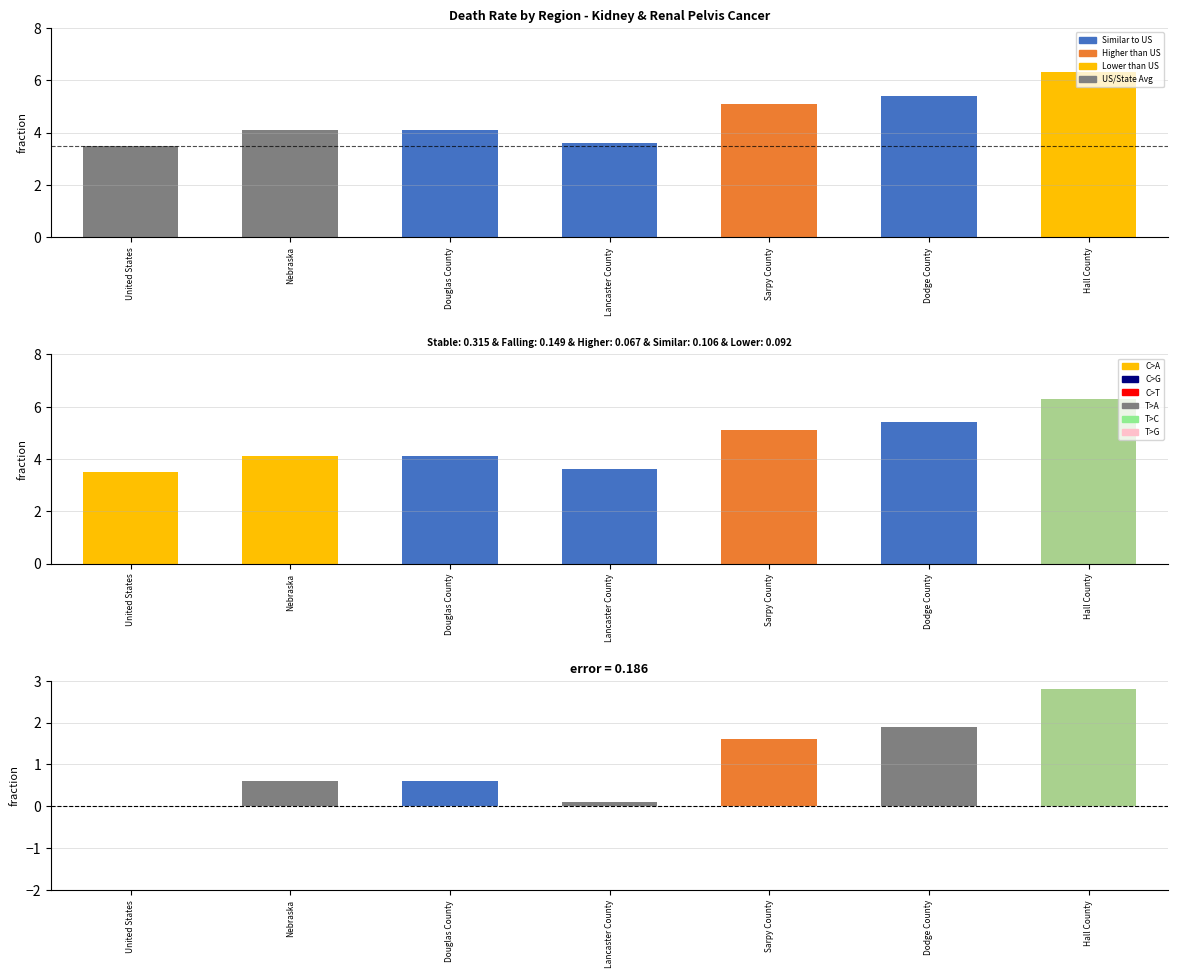

Reading left to right, transcribe all the data shown in this chart.

Death Rate: United States=3.5	Nebraska=4.1	Douglas County=4.1	Lancaster County=3.6	Sarpy County=5.1	Dodge County=5.4	Hall County=6.3
Rate Ratio: United States=3.5	Nebraska=4.1	Douglas County=4.1	Lancaster County=3.6	Sarpy County=5.1	Dodge County=5.4	Hall County=6.3
Difference from US Rate: United States=0.0	Nebraska=0.6	Douglas County=0.6	Lancaster County=0.1	Sarpy County=1.6	Dodge County=1.9	Hall County=2.8